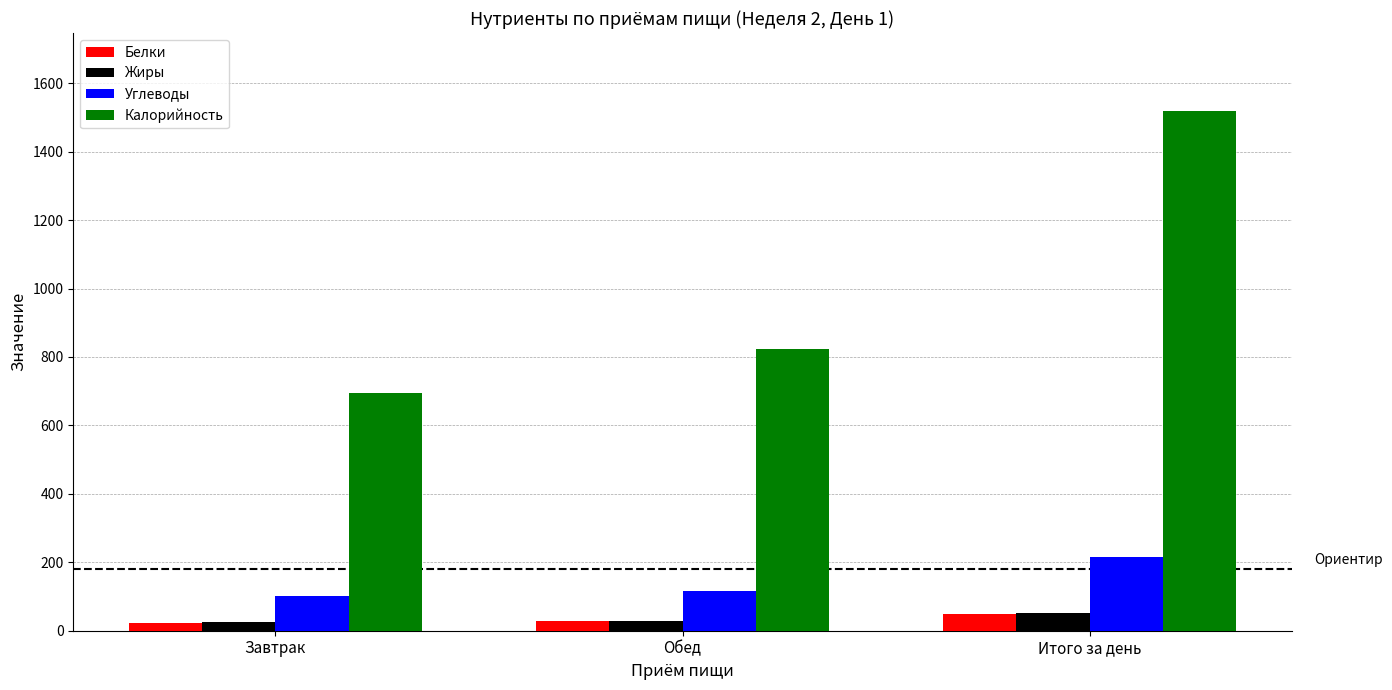

What are all the series names shown in the legend?

Белки, Жиры, Углеводы, Калорийность